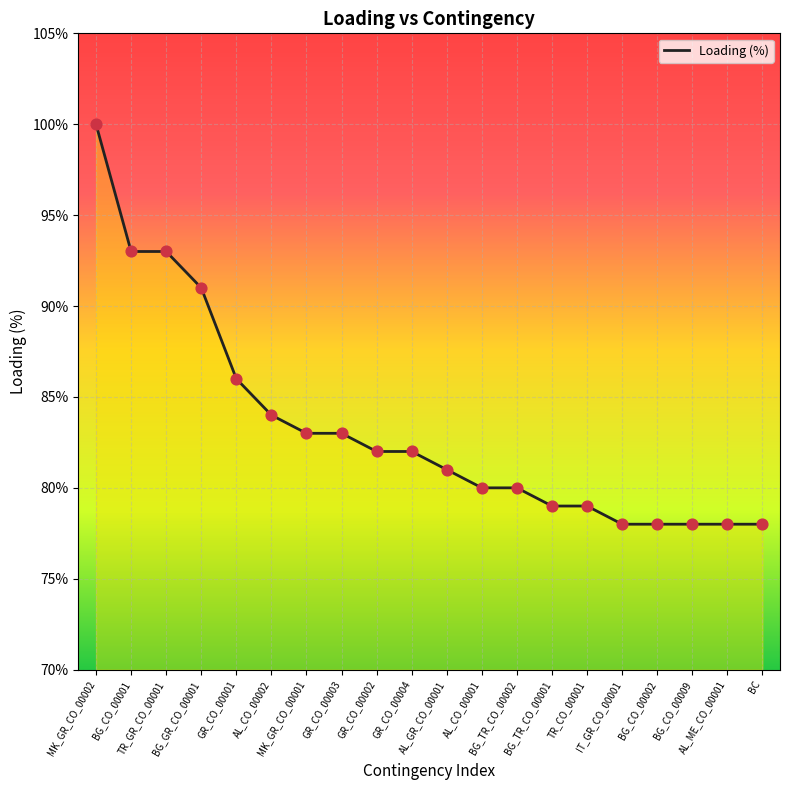

Between TR_GR_CO_00001 and GR_CO_00002, which is larger?

TR_GR_CO_00001